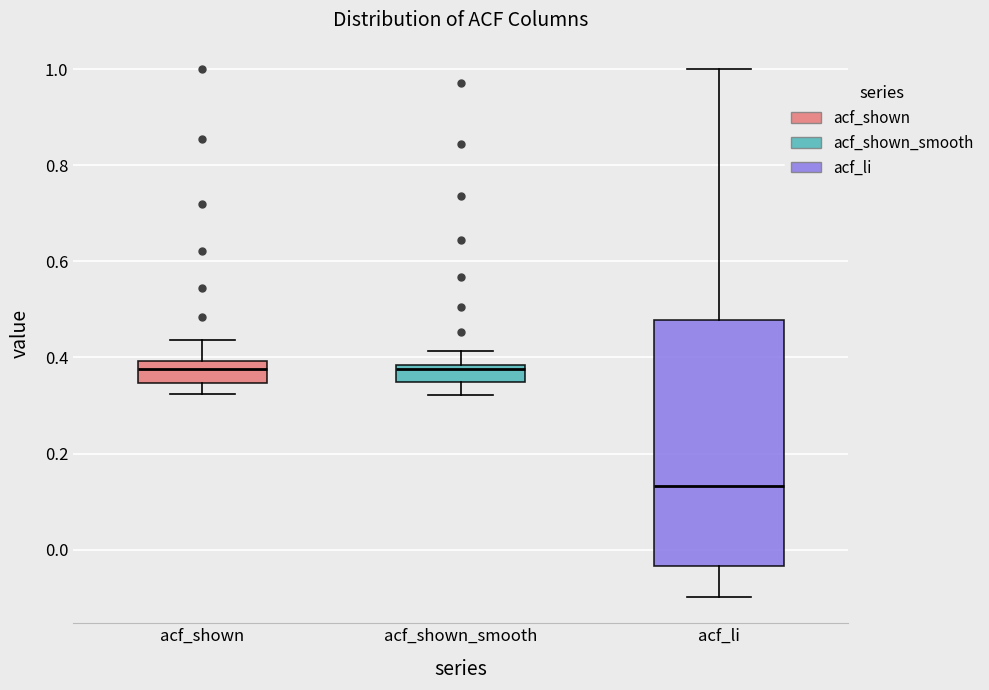

Which box is the tallest, from its lower edge to its upper edge?

acf_li